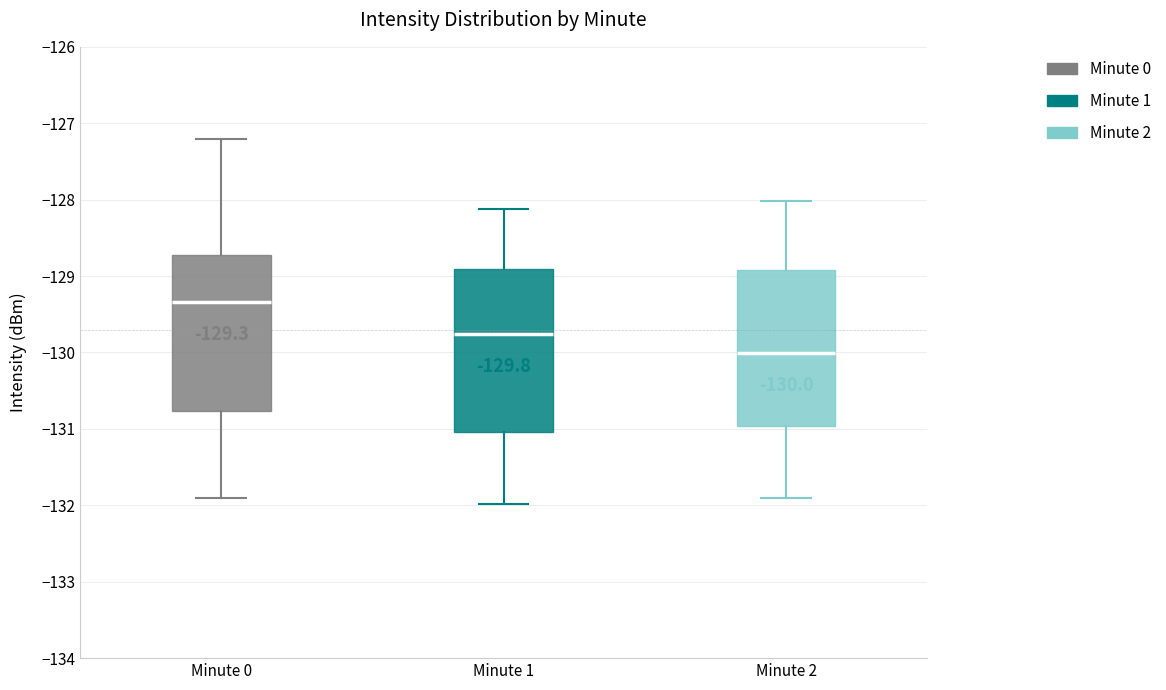

Which box's median line is the lowest?

Minute 2